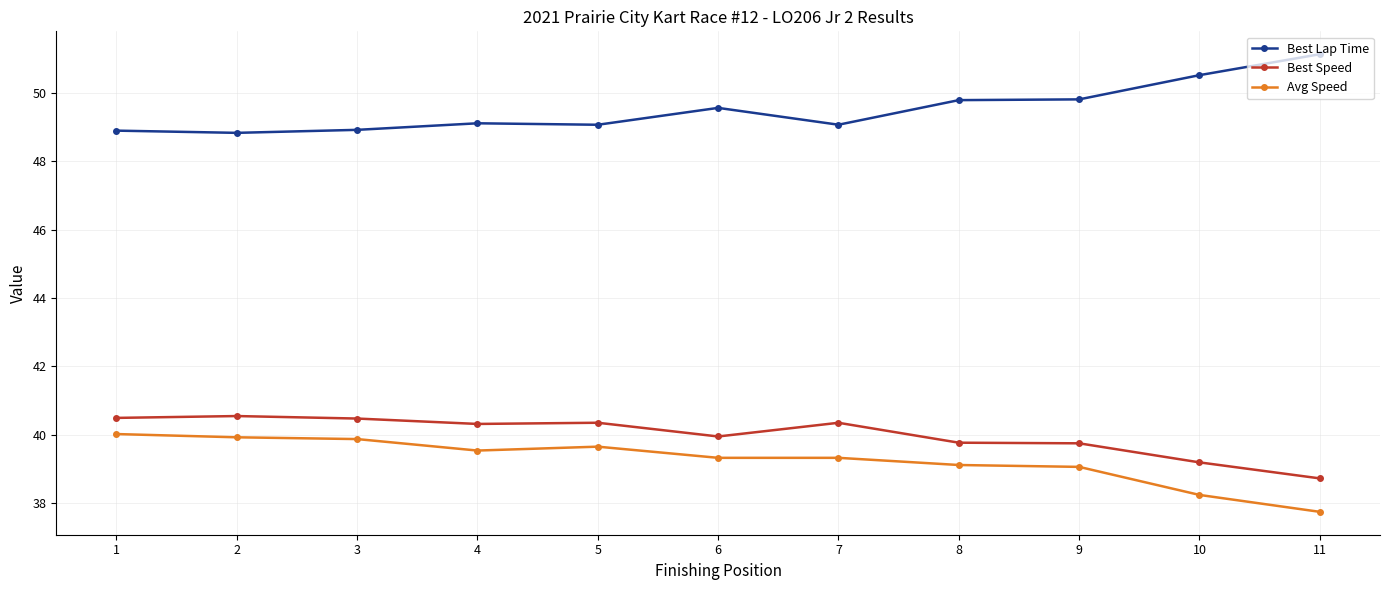

Does the chart have visible grid lines?

Yes